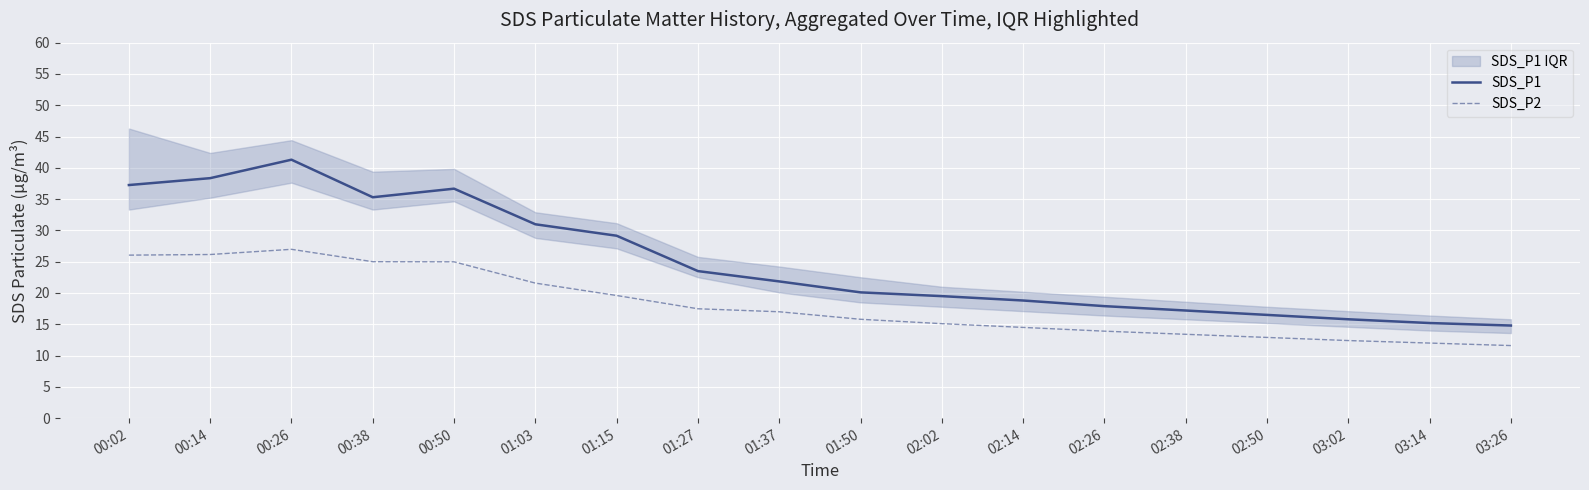

Reading right to left, list all the values displayed in this chart.

SDS_P1: 14.8	15.2	15.8	16.5	17.2	17.9	18.8	19.5	20.1	21.9	23.5	29.1	31.0	36.7	35.3	41.3	38.4	37.2
SDS_P2: 11.6	12.0	12.4	12.9	13.4	13.9	14.5	15.1	15.8	17.0	17.5	19.6	21.6	25.0	25.0	27.0	26.1	26.1